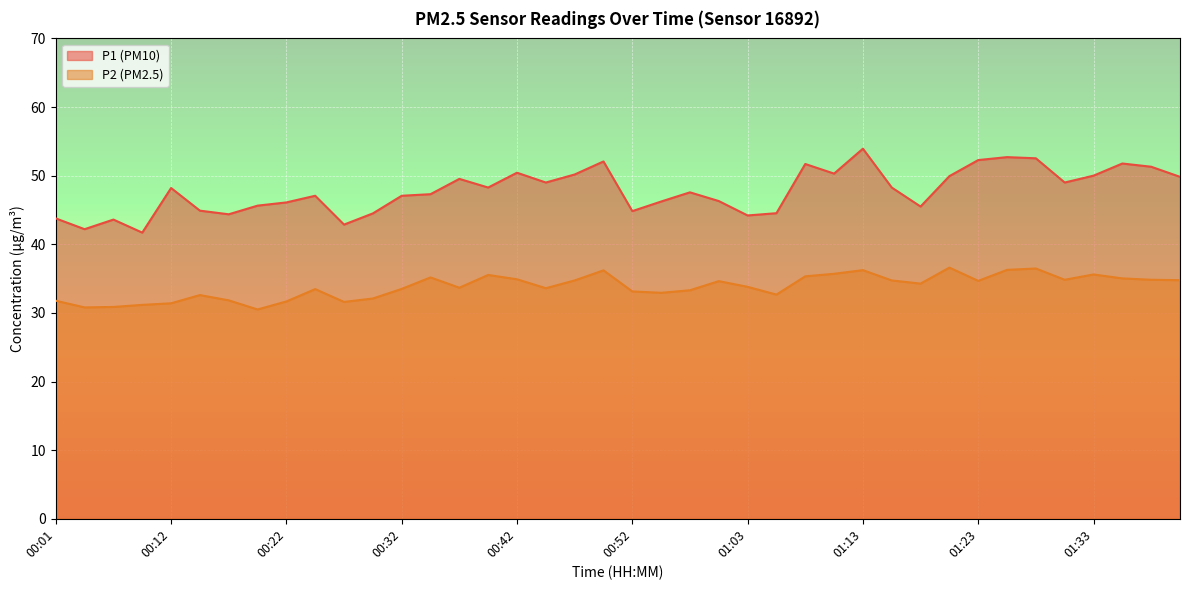

Reading left to right, list all the values displayed in this chart.

P1: 43.8	42.2	43.6	41.7	48.2	44.9	44.4	45.6	46.1	47.1	42.9	44.5	47.1	47.3	49.5	48.3	50.4	49.0	50.2	52.1	44.8	46.2	47.6	46.3	44.2	44.5	51.7	50.3	53.9	48.3	45.5	49.9	52.3	52.7	52.5	49.0	50.0	51.8	51.3	49.8
P2: 31.8	30.8	30.9	31.2	31.4	32.6	31.8	30.5	31.7	33.5	31.6	32.1	33.5	35.2	33.7	35.5	34.9	33.6	34.7	36.2	33.1	32.9	33.3	34.6	33.8	32.7	35.3	35.7	36.2	34.7	34.3	36.6	34.7	36.3	36.5	34.8	35.6	35.0	34.8	34.8